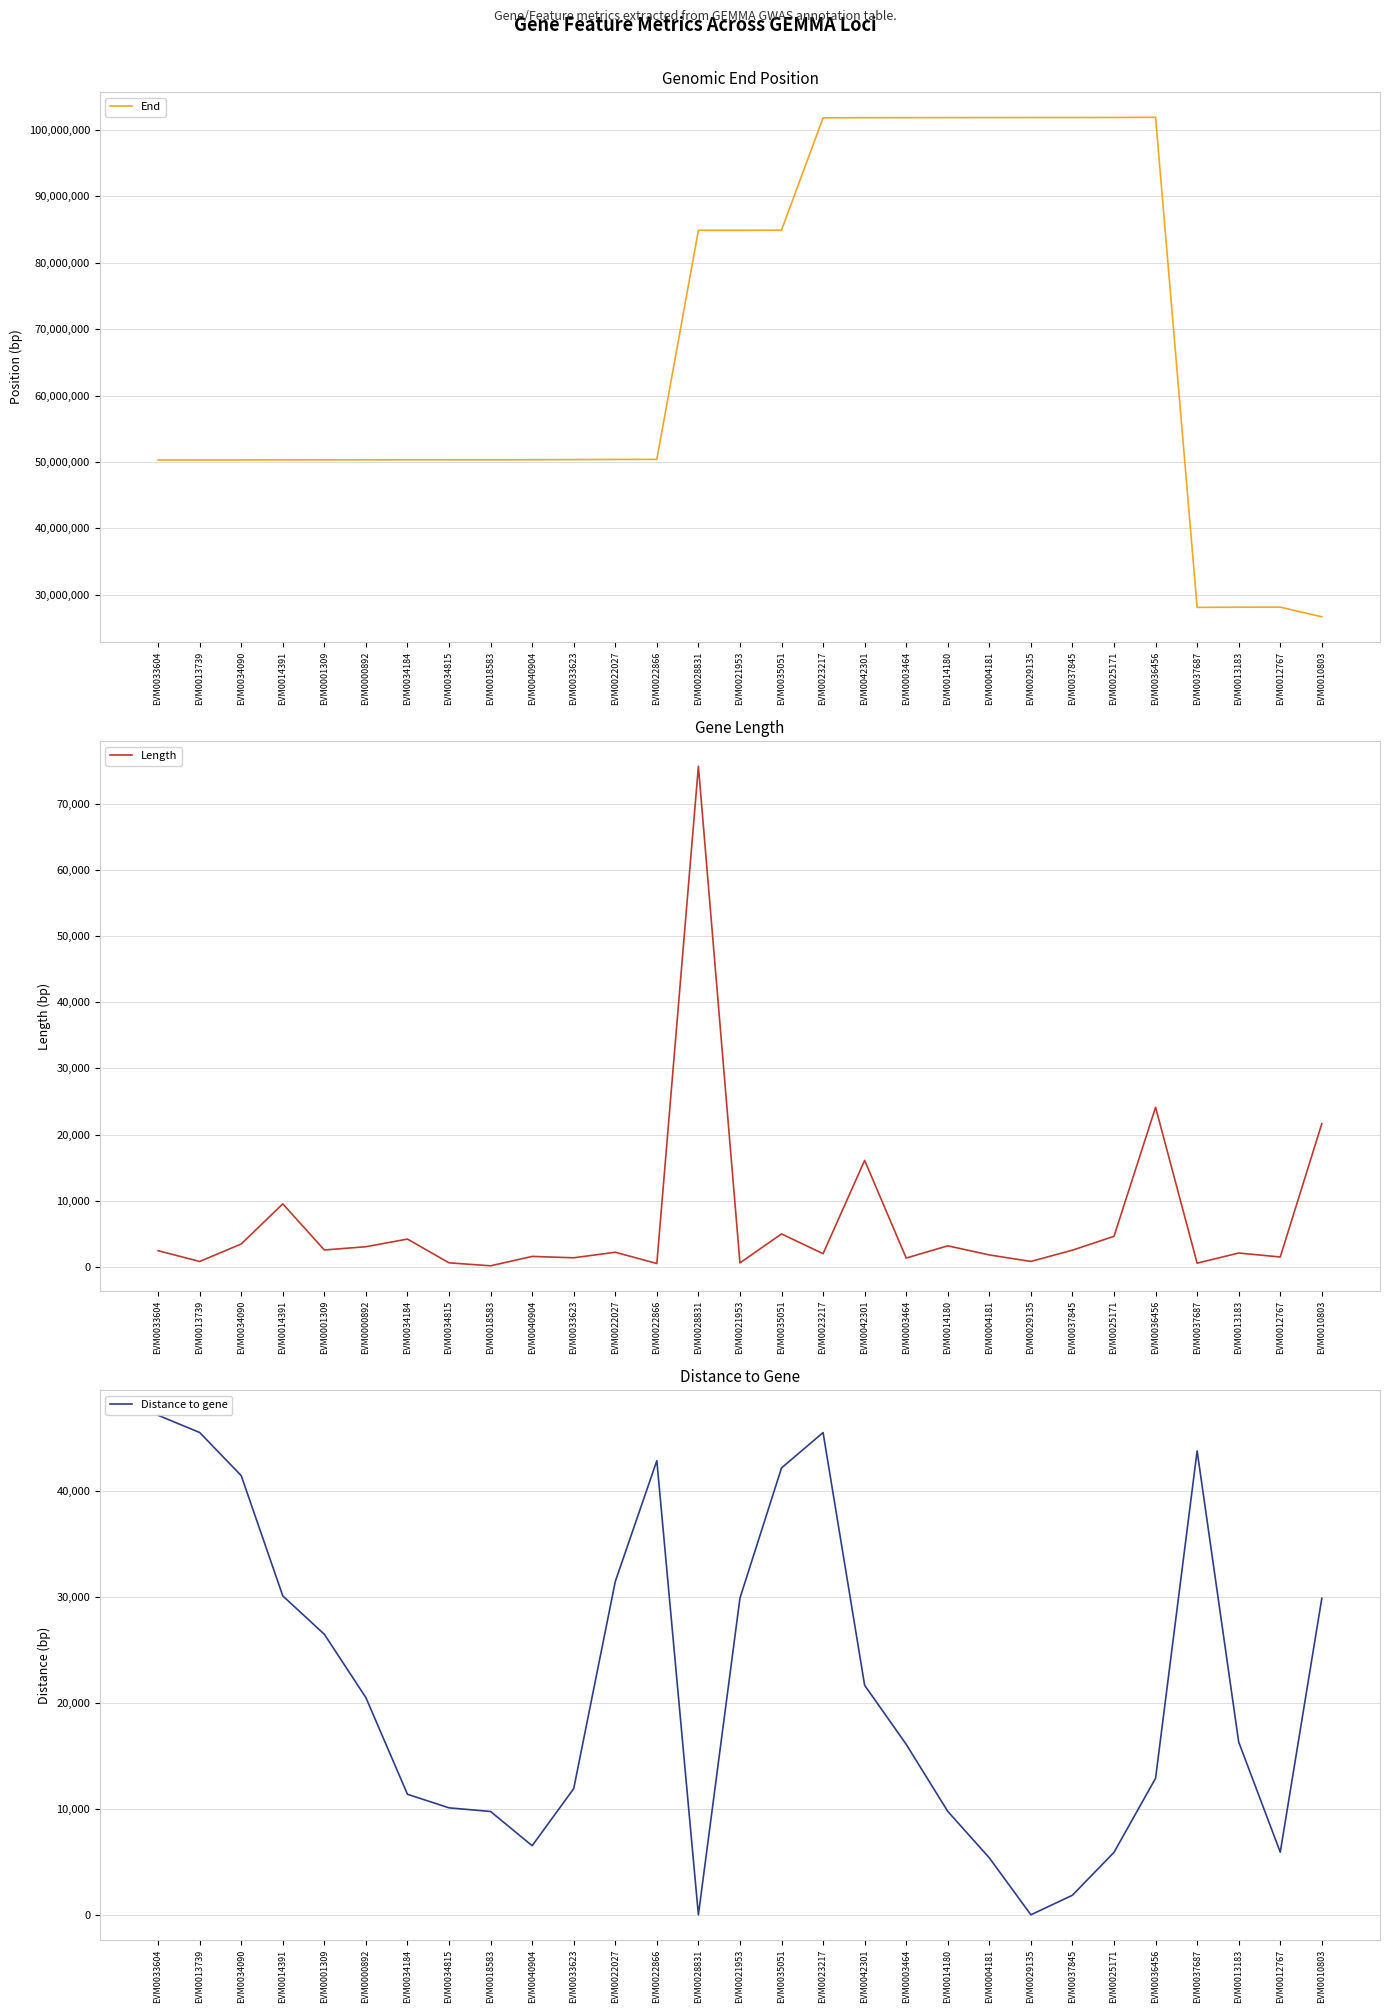

Which series has the largest range (max minus min)?

End